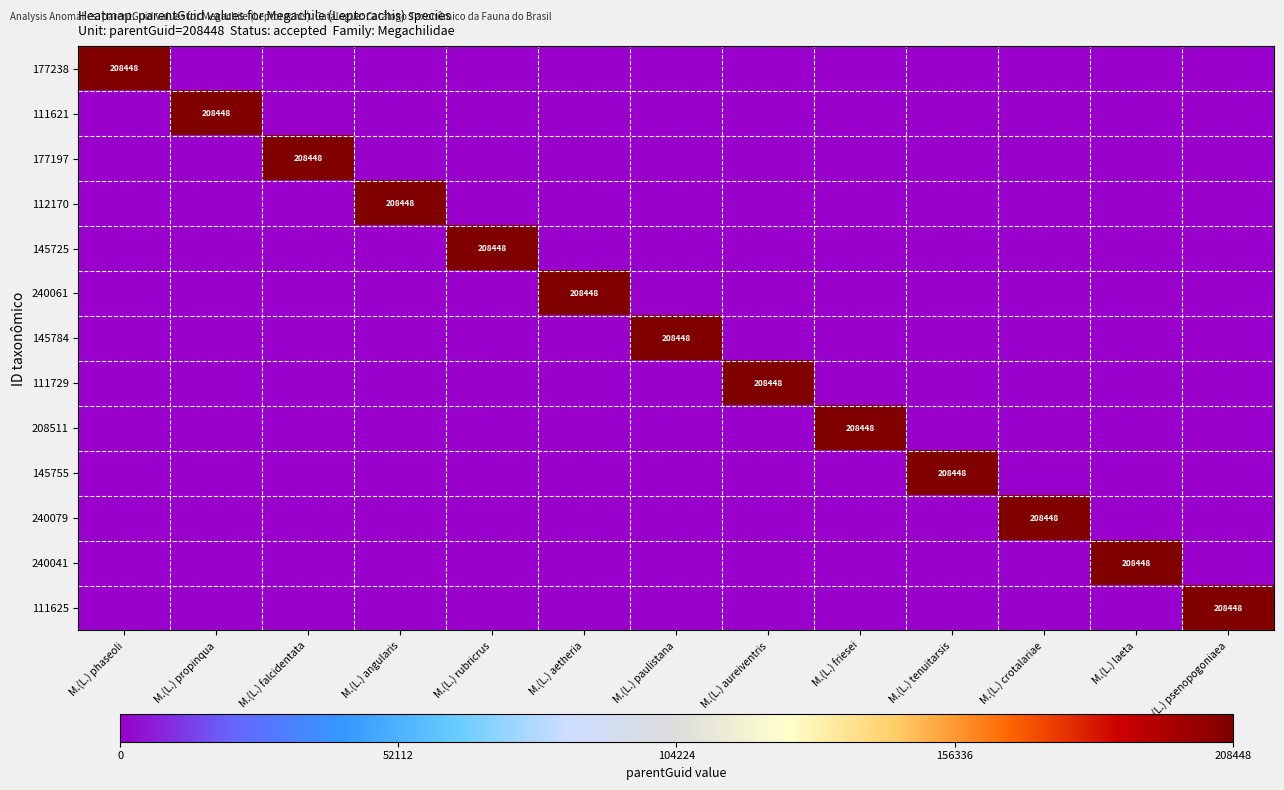

The 145755 series shows 208448 at M.(L.) tenuitarsis. True or false?

True